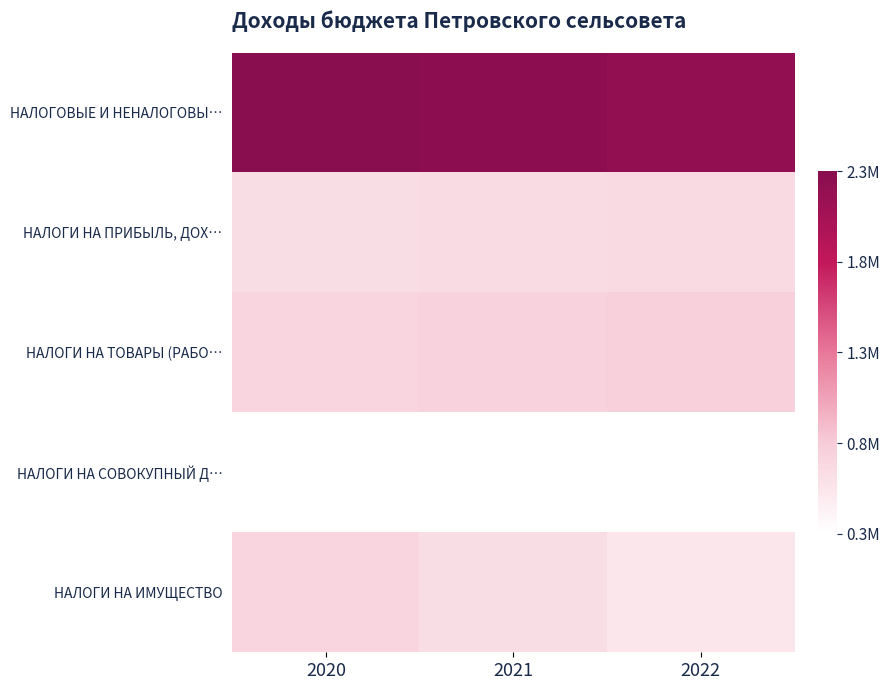

At which category is the sum across all series the highest?

2020